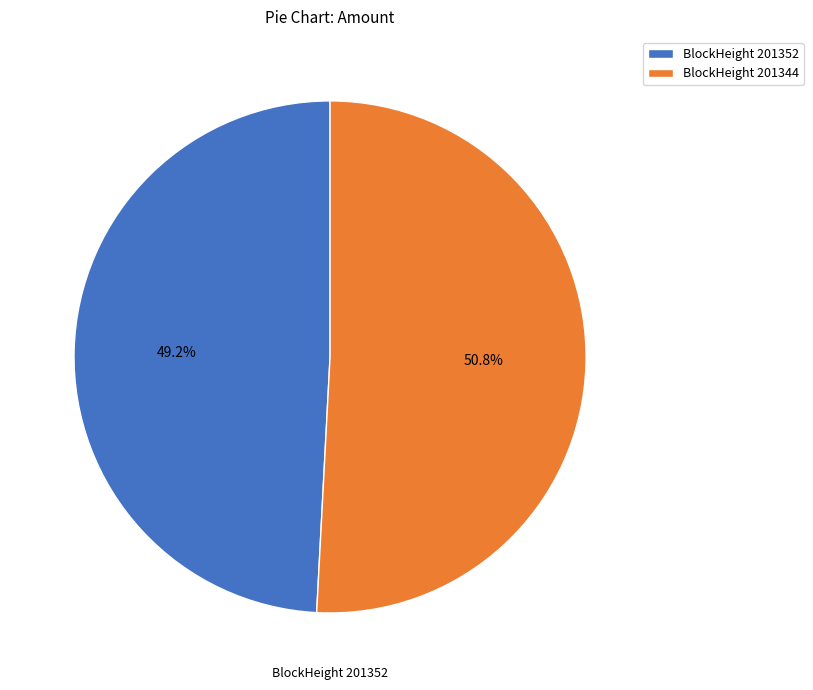

Count the number of slices in the pie.

2